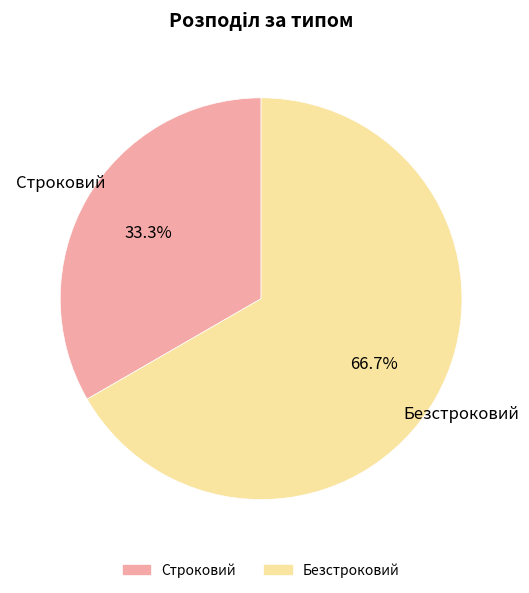

To the nearest percent, what is the average slice percentage?

50%